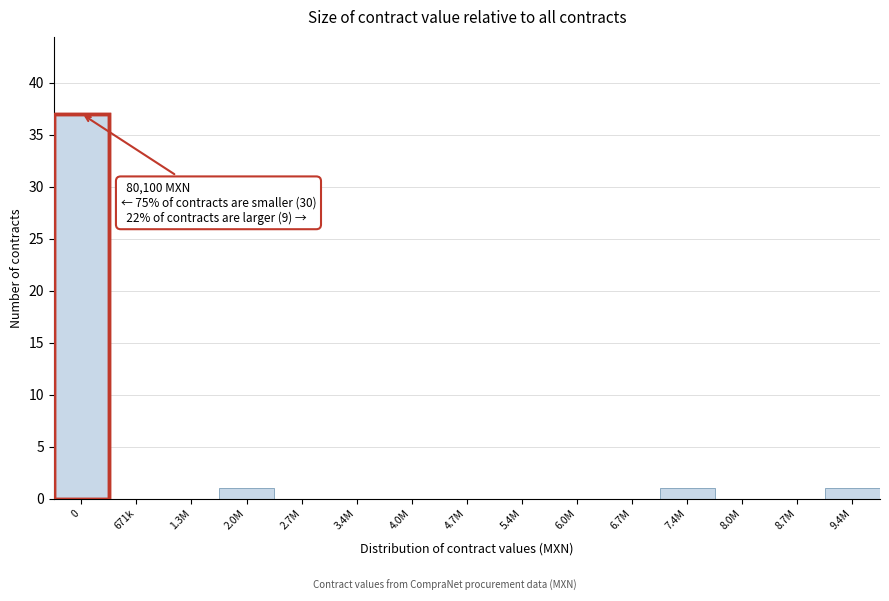

Reading left to right, transcribe all the data shown in this chart.

0=37	671k=0	1.3M=0	2.0M=1	2.7M=0	3.4M=0	4.0M=0	4.7M=0	5.4M=0	6.0M=0	6.7M=0	7.4M=1	8.0M=0	8.7M=0	9.4M=1